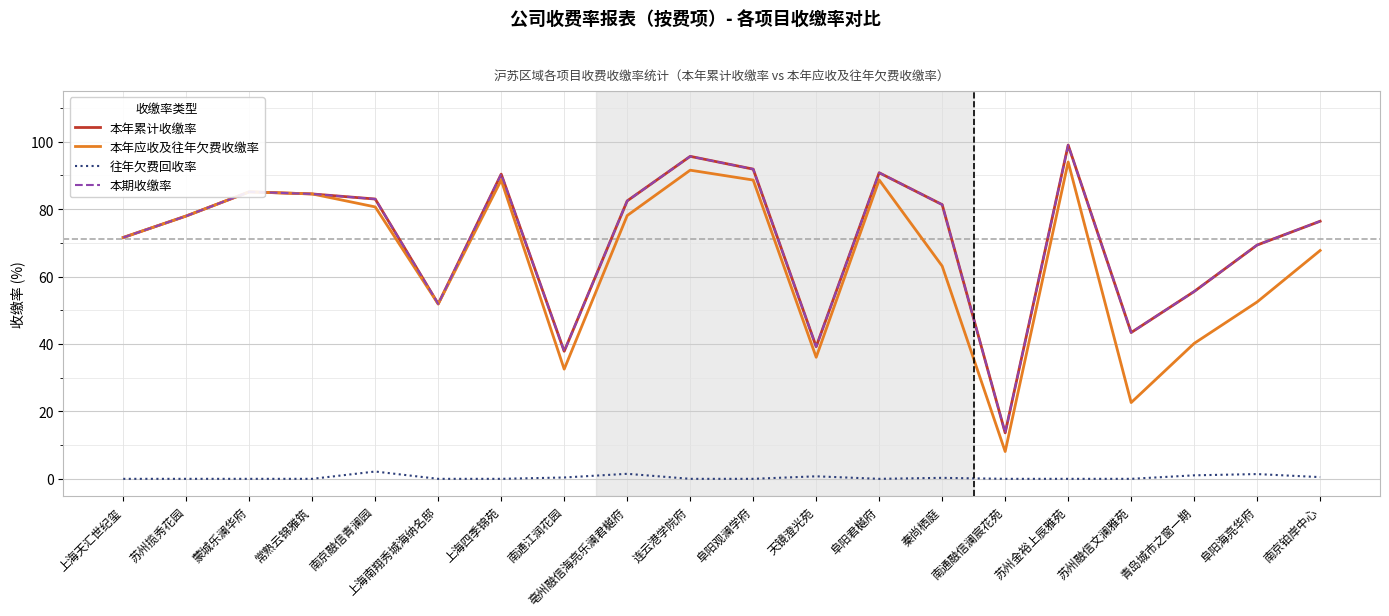

Which category has the lowest value across all series?

上海天汇世纪玺